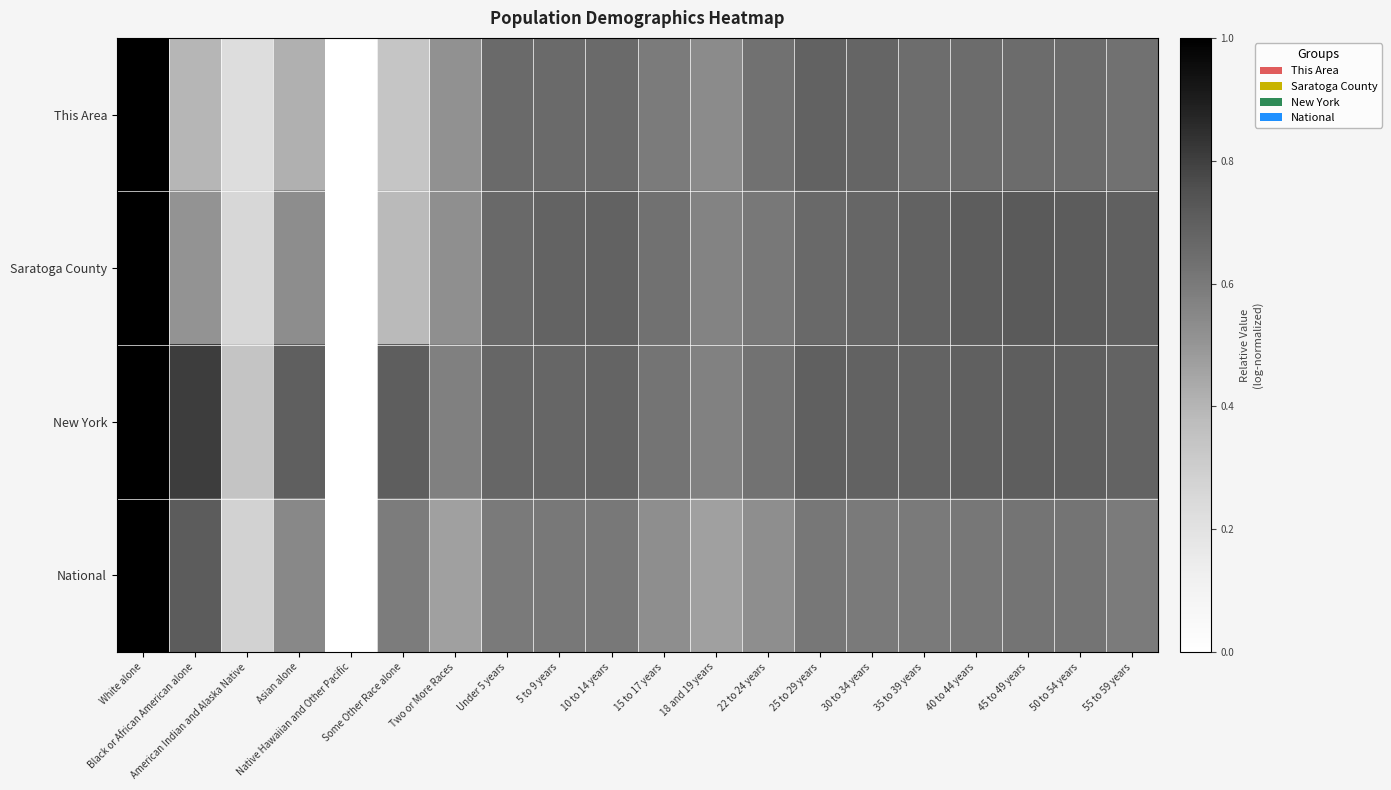

Which label corresponds to the largest value in the chart?

White alone